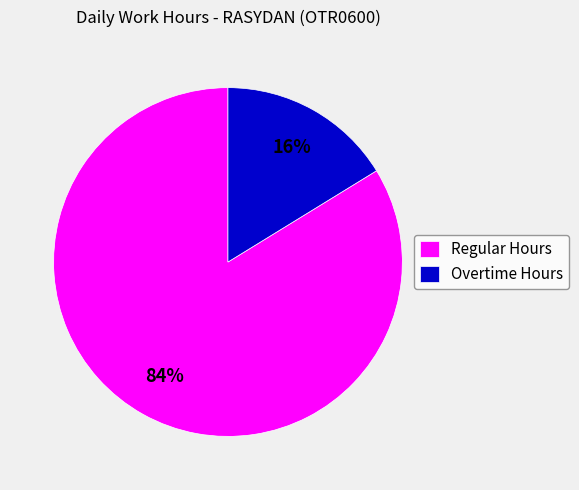

Between Regular Hours and Overtime Hours, which is larger?

Regular Hours